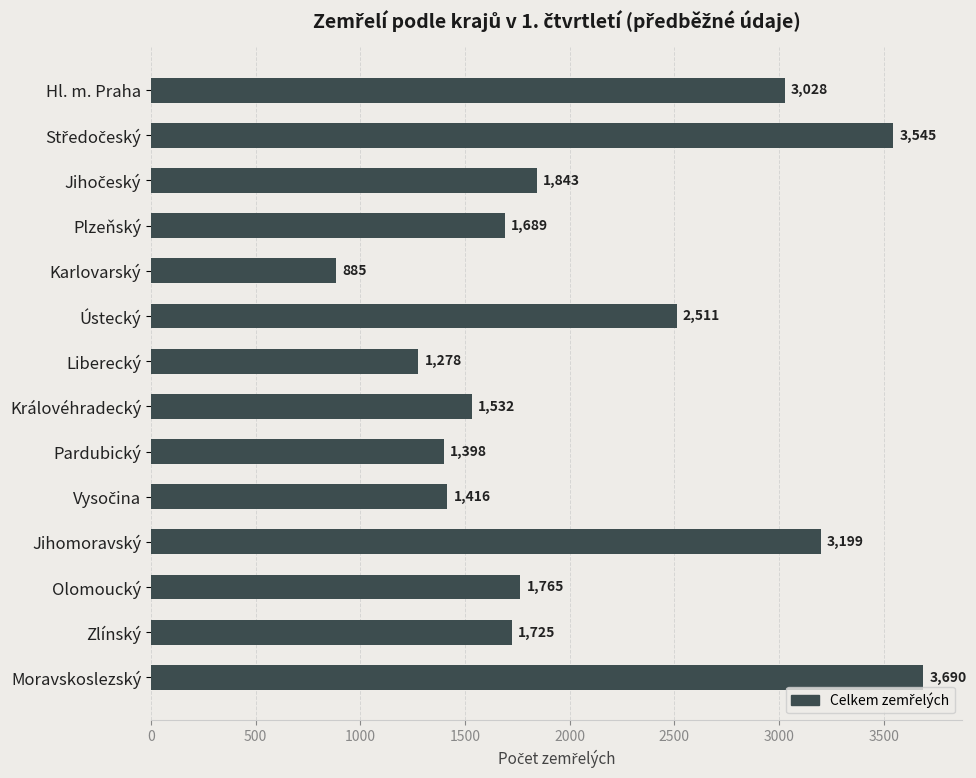

Which has a higher value, Ústecký or Moravskoslezský?

Moravskoslezský